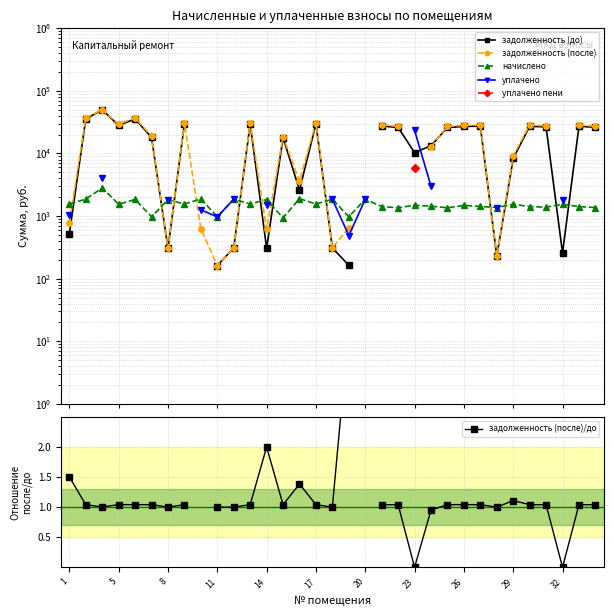

What is the greatest value displayed?

49788.3